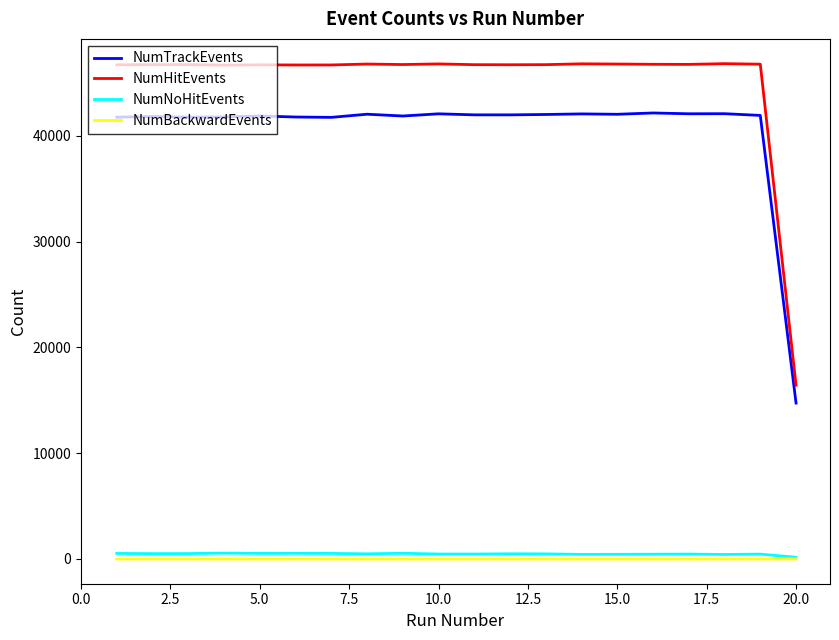

True or false: NumHitEvents and NumBackwardEvents intersect in this chart.

False